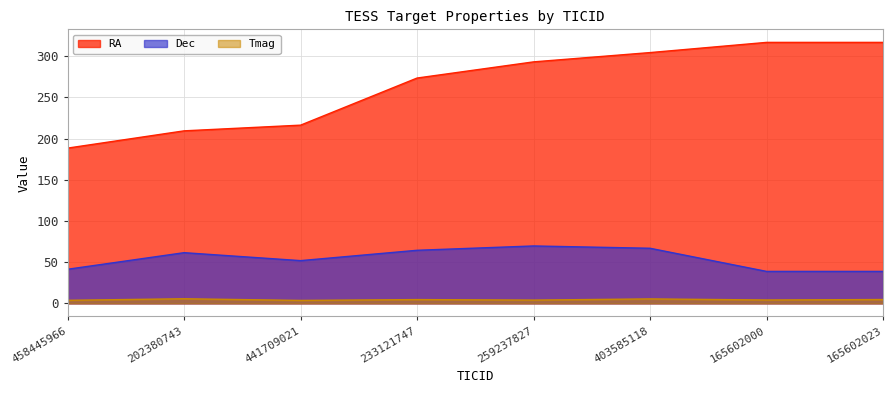

What is the smallest value displayed?

3.5